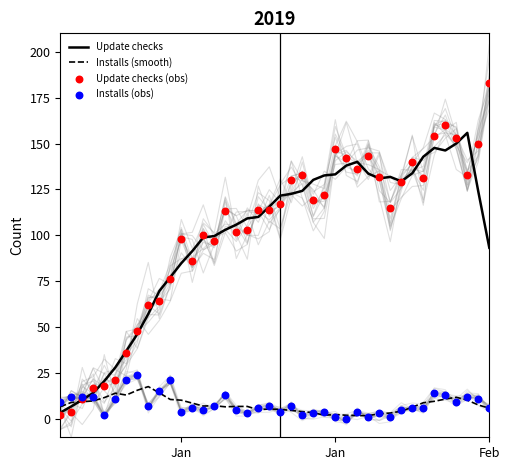

At how many categories does at least one series exceed 174?

1